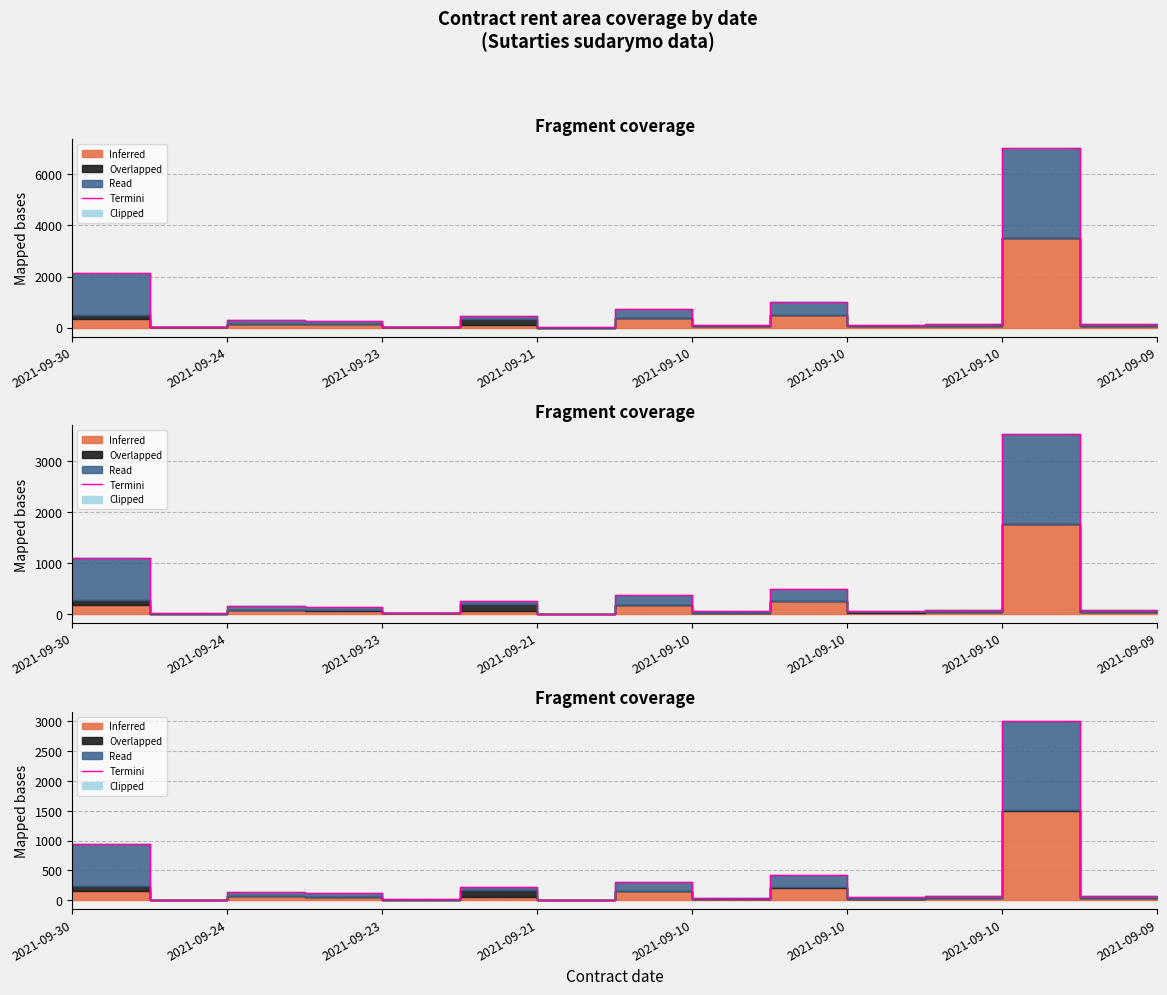

The chart shows a value of 97.6 at 13. True or false?

False